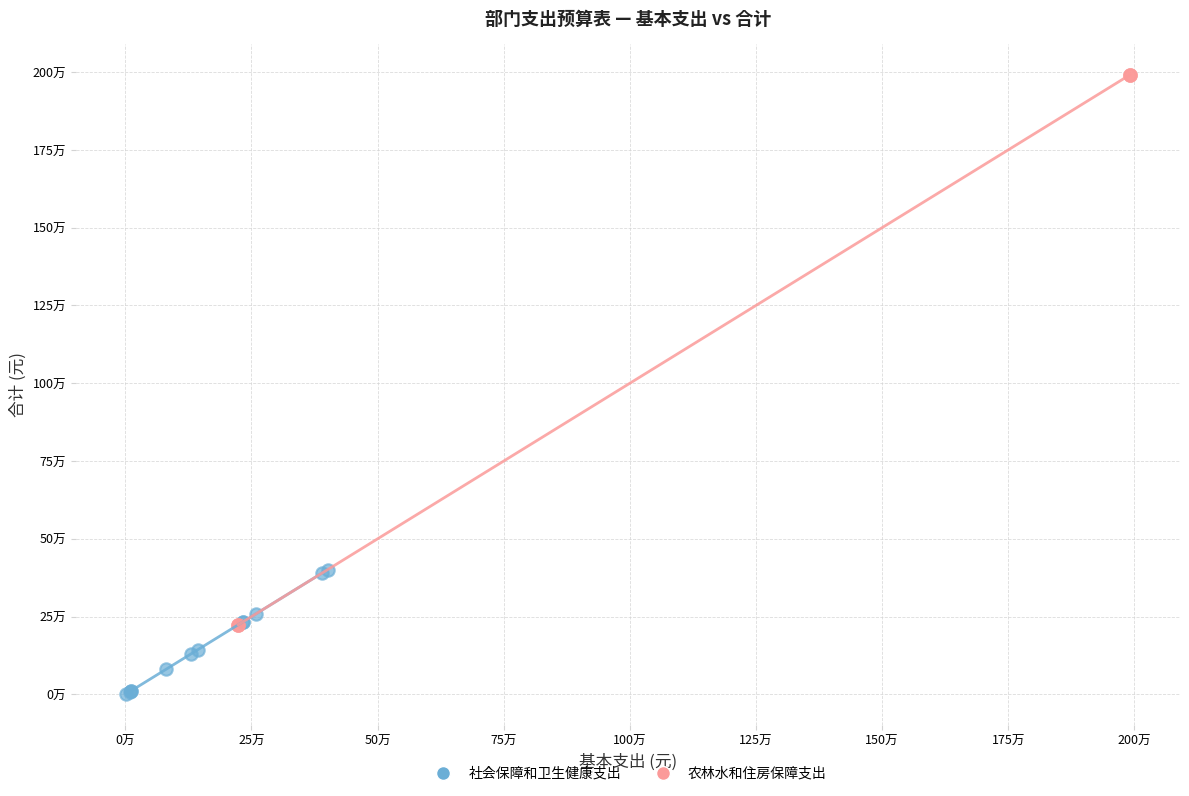

Which series reaches the minimum Y coordinate?

社会保障和卫生健康支出